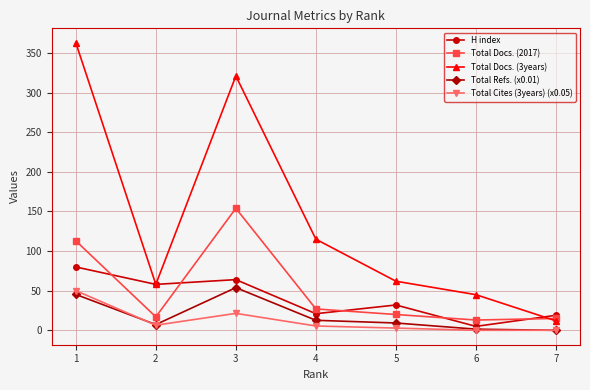

Is the value of H index at 2 greater than the value of Total Cites (3years) (x0.05) at 4?

Yes